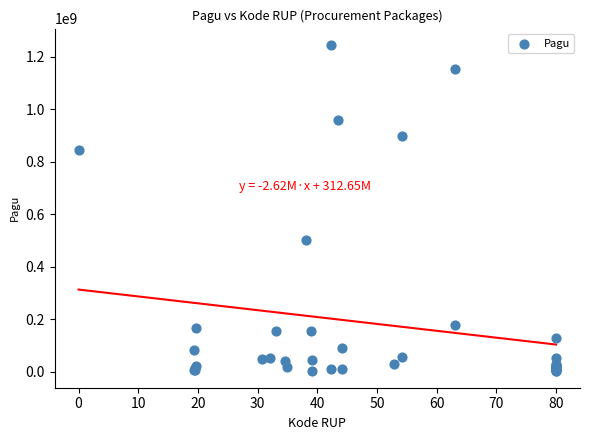

What Y value in the scatter plot is closest to 622840000?

499932000